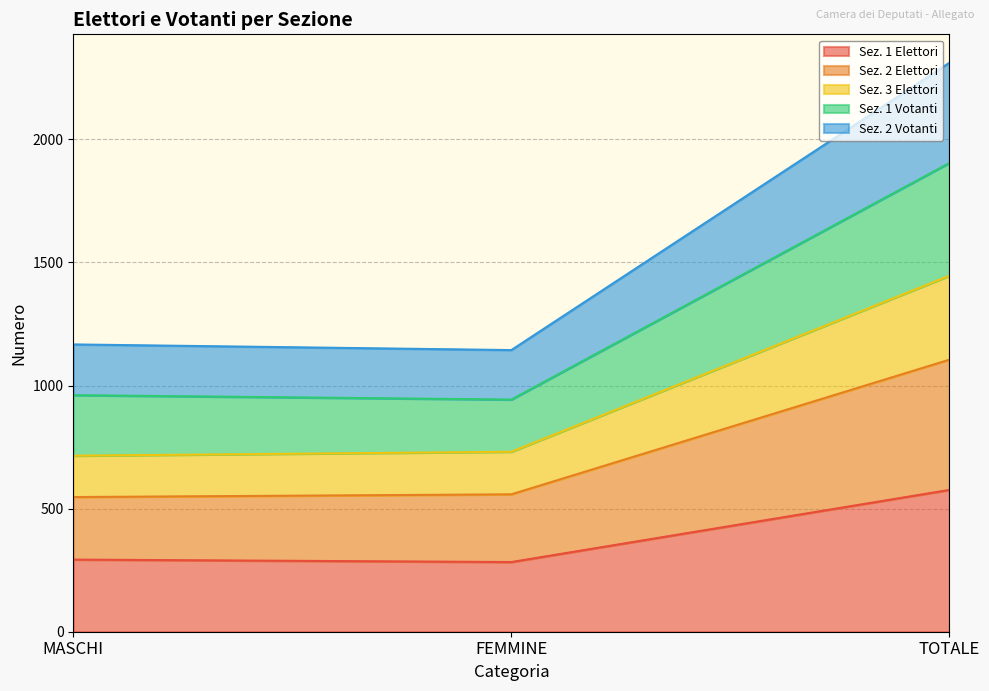

What position from the right is MASCHI?

3